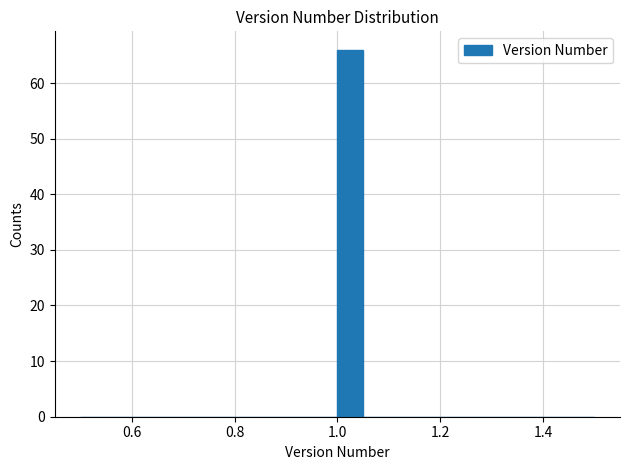

Around what value on the x-axis is the tallest bar? Give the approximate position of its centre, as read against the axis.

1.02